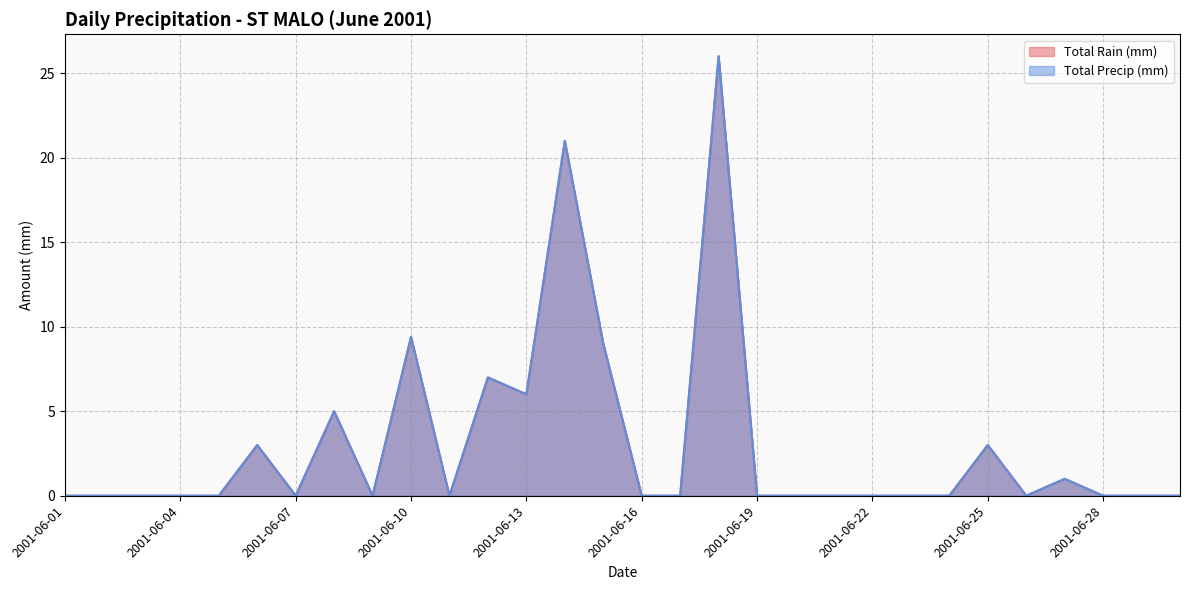

The Total Rain (mm) series shows 26.0 at 2001-06-18. True or false?

True